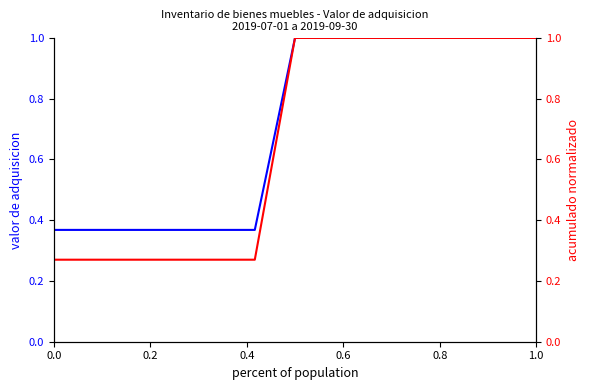

At how many categories does at least one series exceed 0?

13